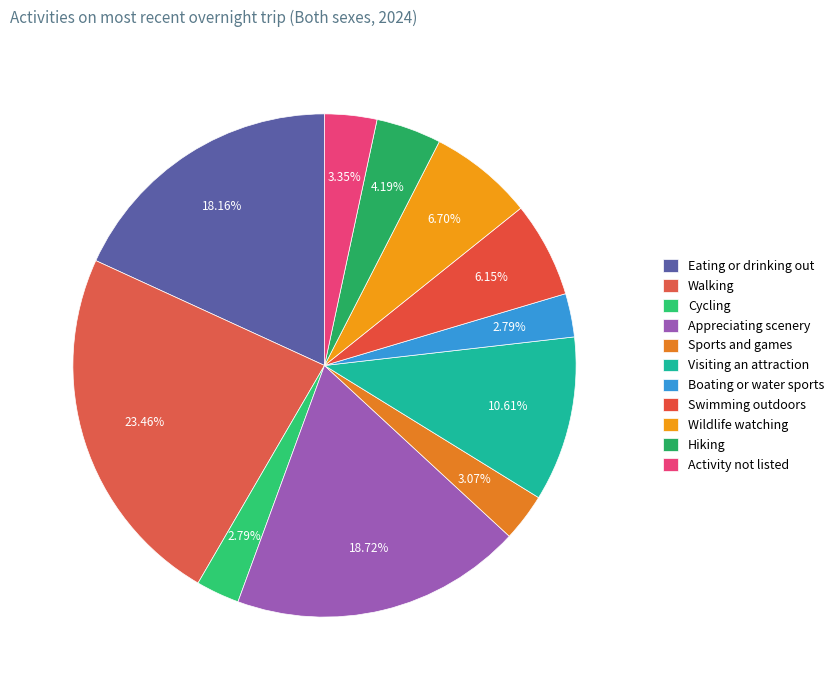

To the nearest percent, what is the difference between the Sports and games and Appreciating scenery slice percentages?

16%